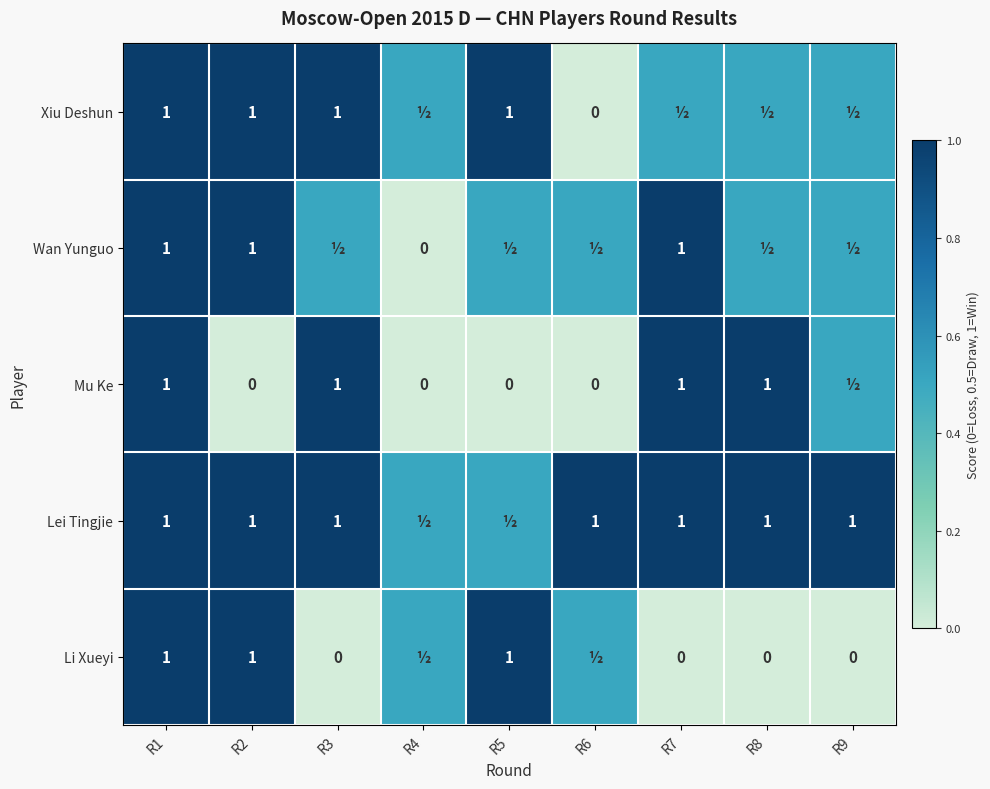

The Lei Tingjie series shows 0.5 at R2. True or false?

False